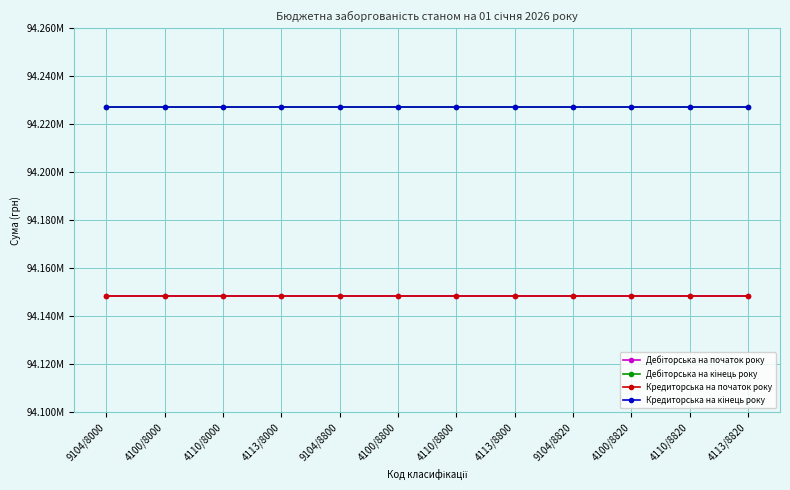

What is the difference between the highest and lowest values at 4100/8820?

78695.2